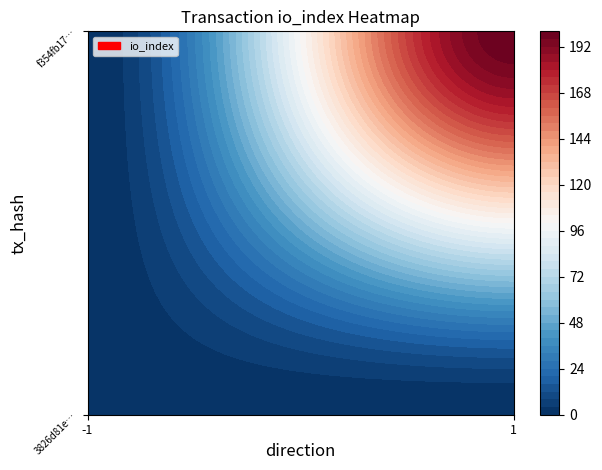

Reading left to right, transcribe all the data shown in this chart.

3826d81e04664085356682400dafcfcd04b5f20: -1	1
f354fb175d2e85ca4579c46ca11b75edc6fd4b4: 1	200